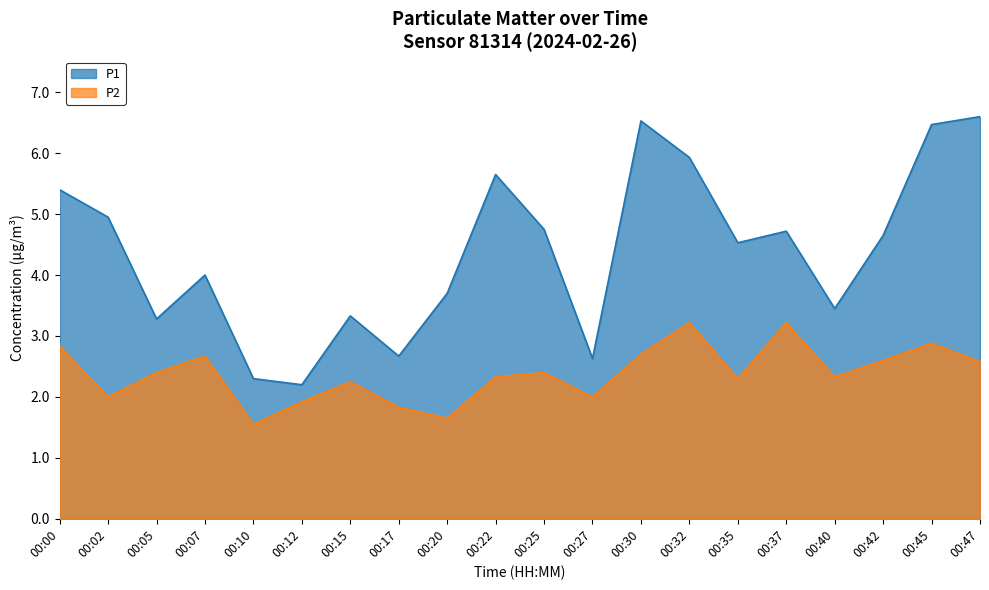

At which label does P2 reach its peak?

00:32